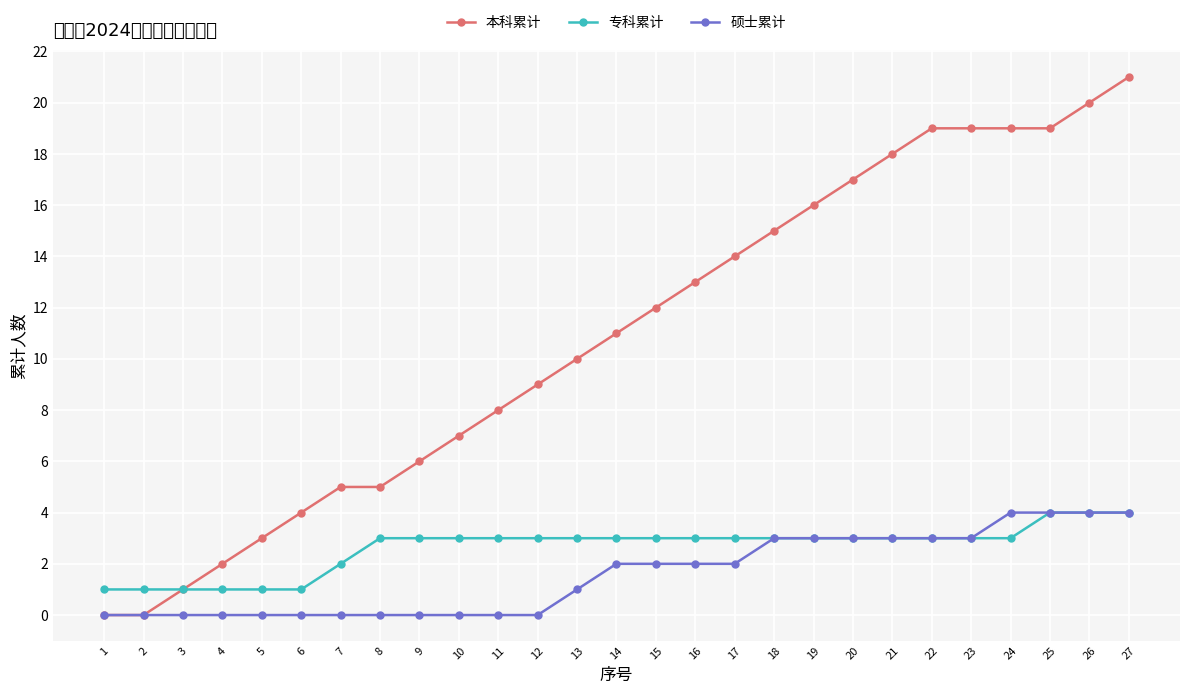

How many 硕士累计 values are between 0 and 3?

23